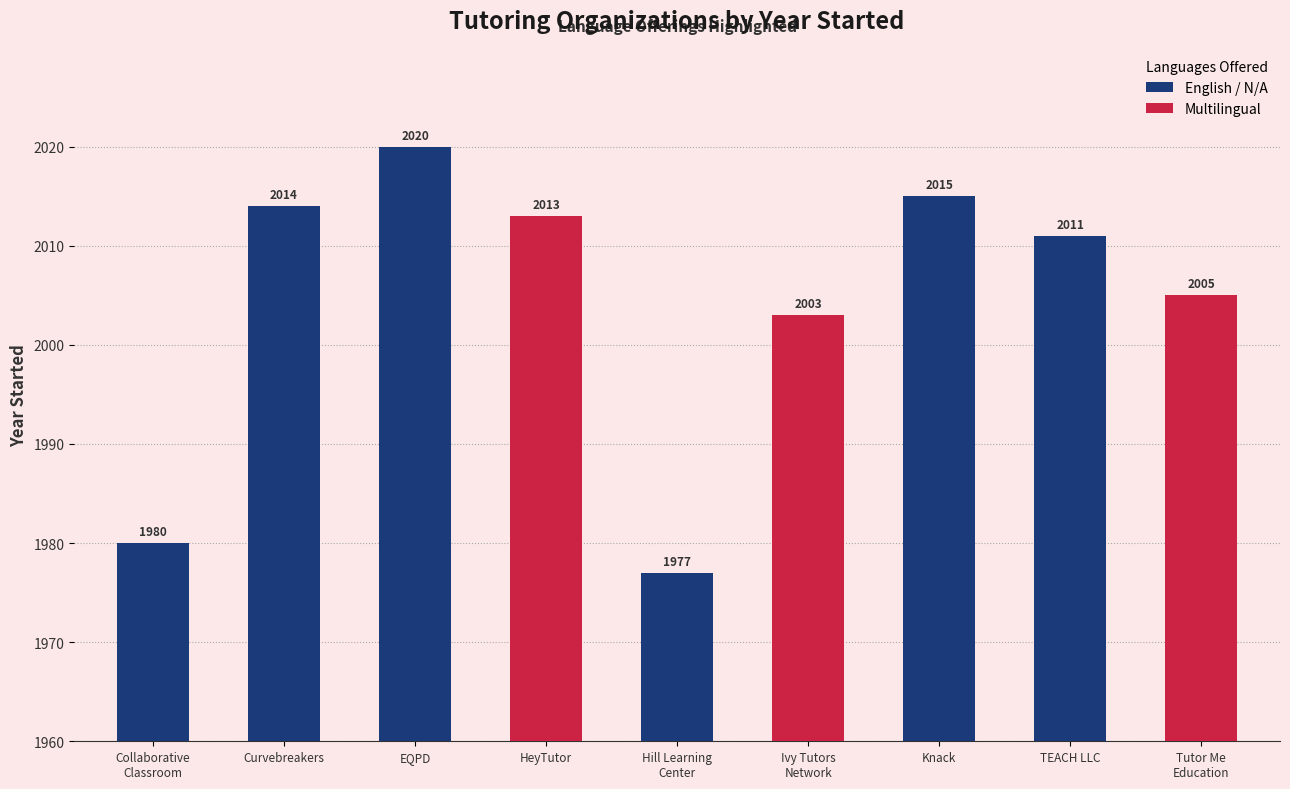

At which label does the data first exceed 2011?

Curvebreakers